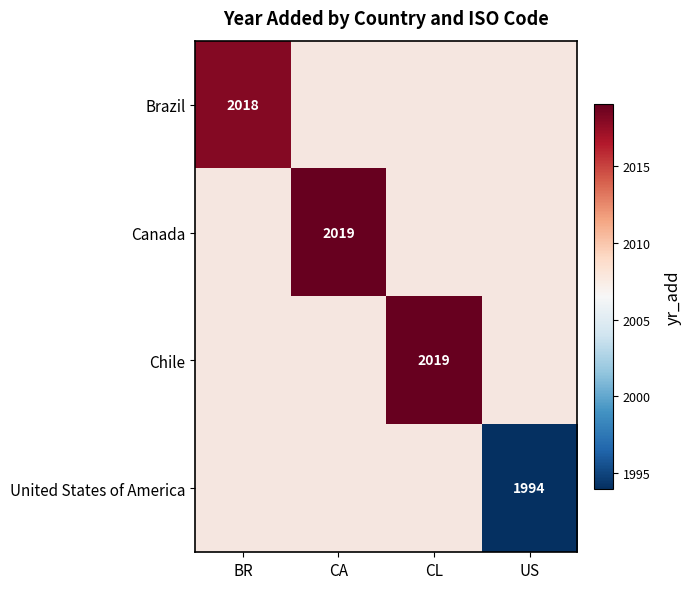

True or false: Canada has a value of 3403 at CA.

False